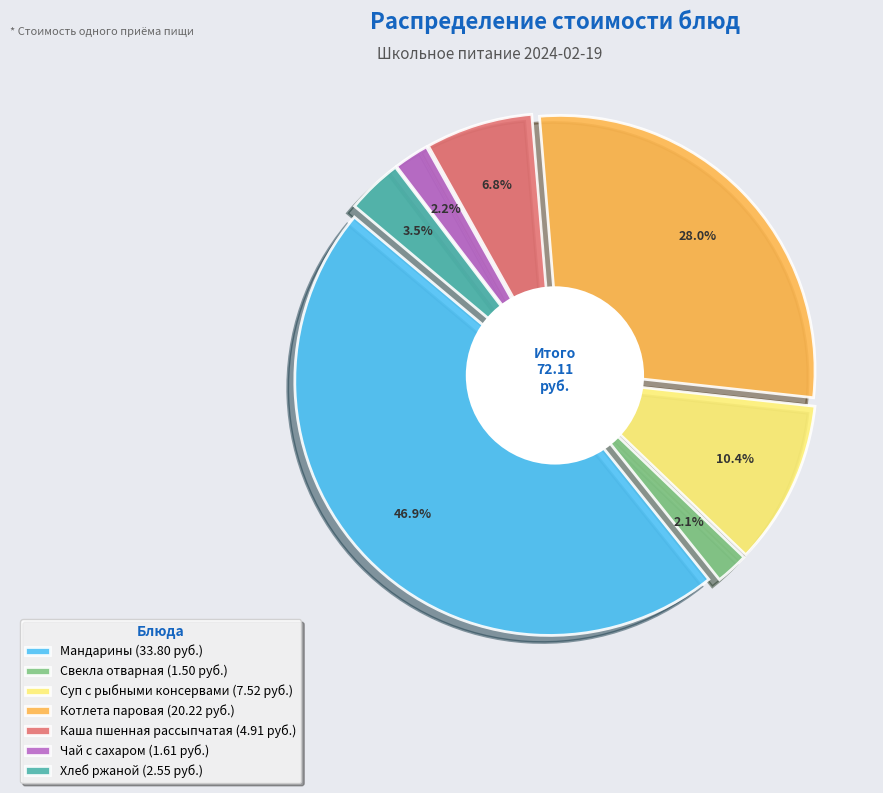

Is it true that Хлеб ржаной is 4% of the pie?

True